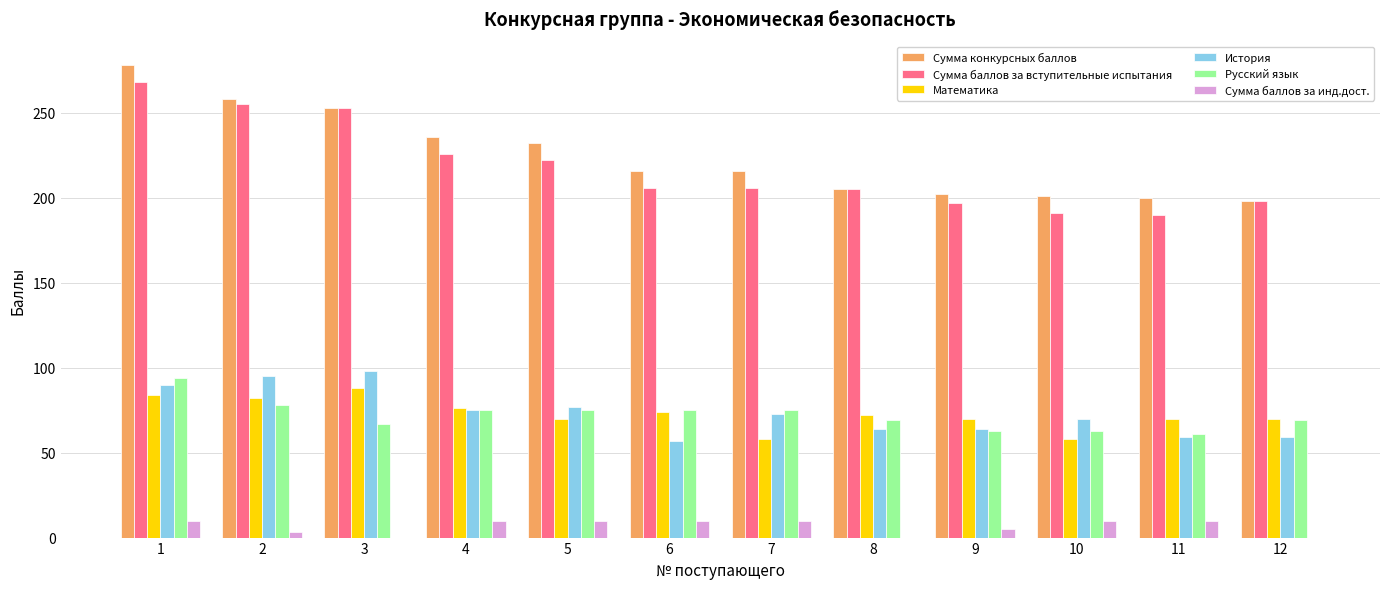

What are all the series names shown in the legend?

Сумма конкурсных баллов, Сумма баллов за вступительные испытания, Математика, История, Русский язык, Сумма баллов за инд.дост.